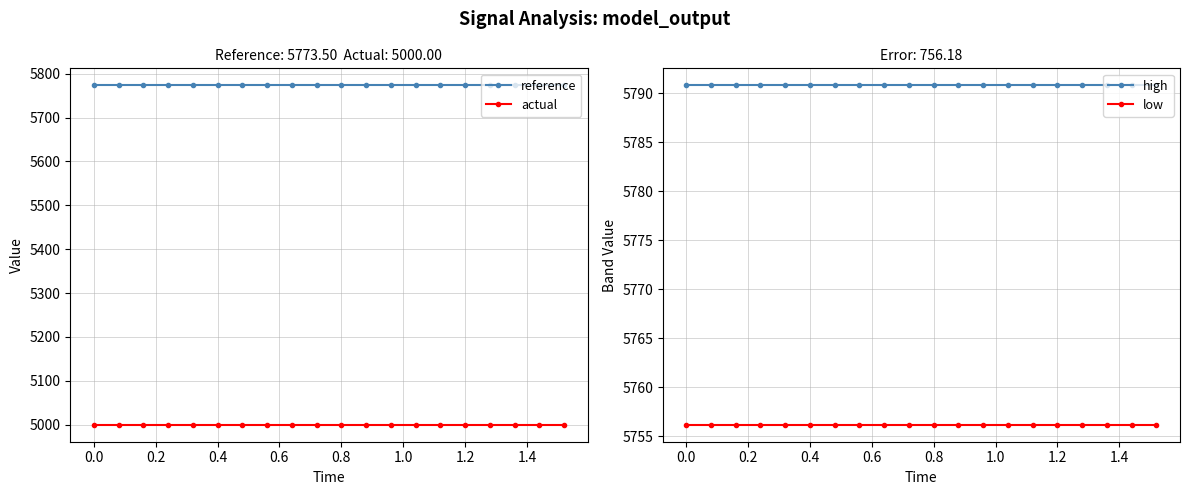

What is the minimum value for high?

5790.8